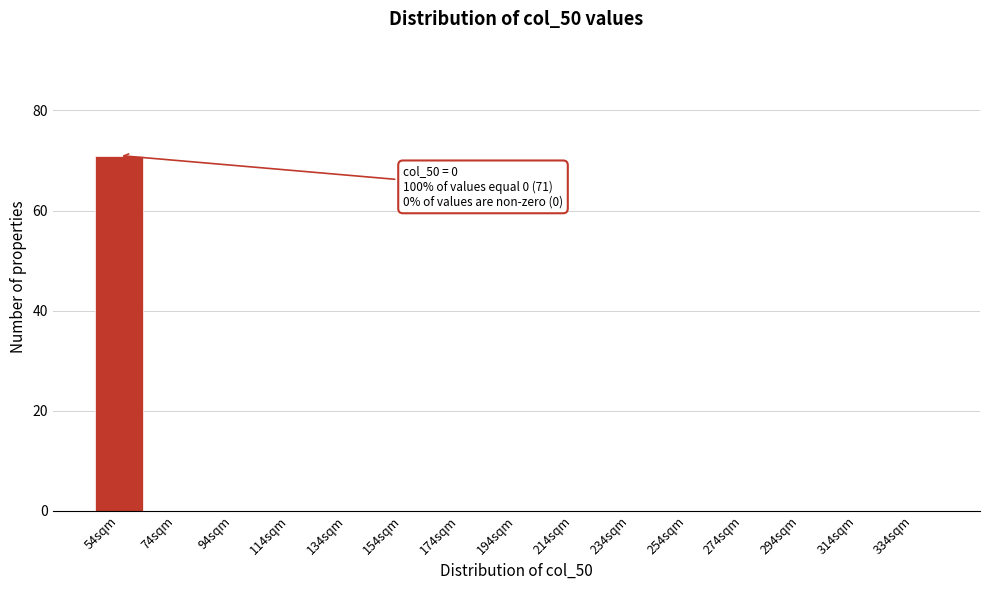

Reading left to right, list all the values displayed in this chart.

54sqm=71	74sqm=0	94sqm=0	114sqm=0	134sqm=0	154sqm=0	174sqm=0	194sqm=0	214sqm=0	234sqm=0	254sqm=0	274sqm=0	294sqm=0	314sqm=0	334sqm=0